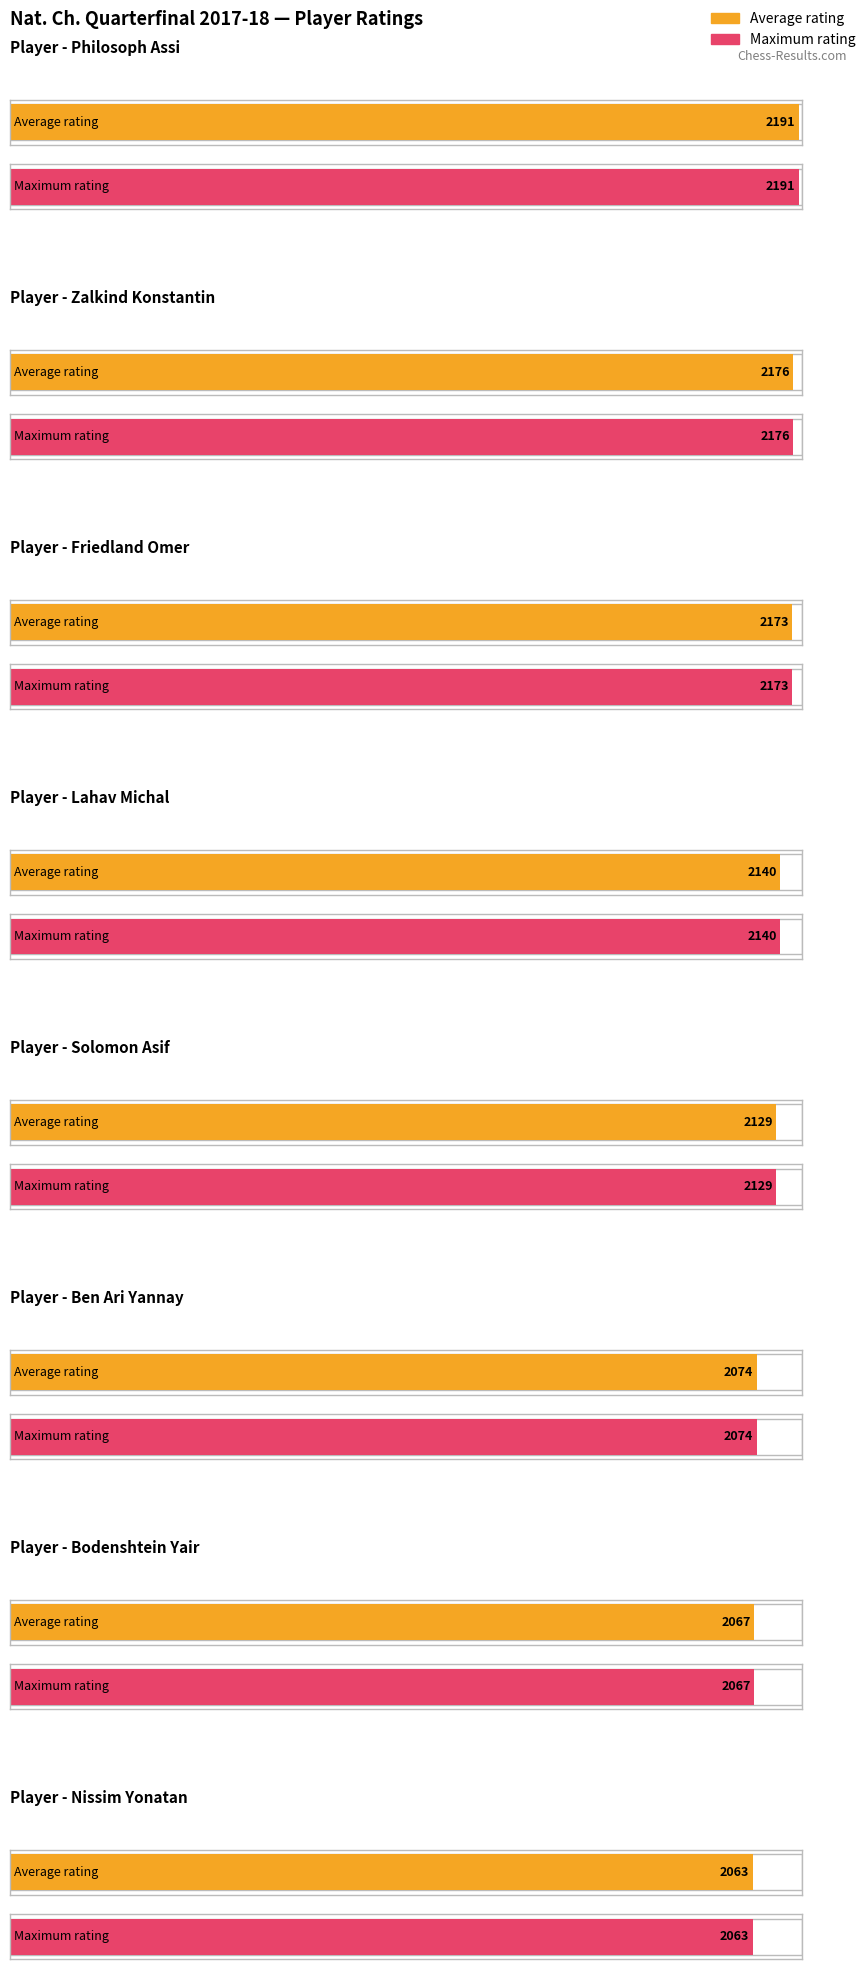

What is the greatest value displayed?

2191